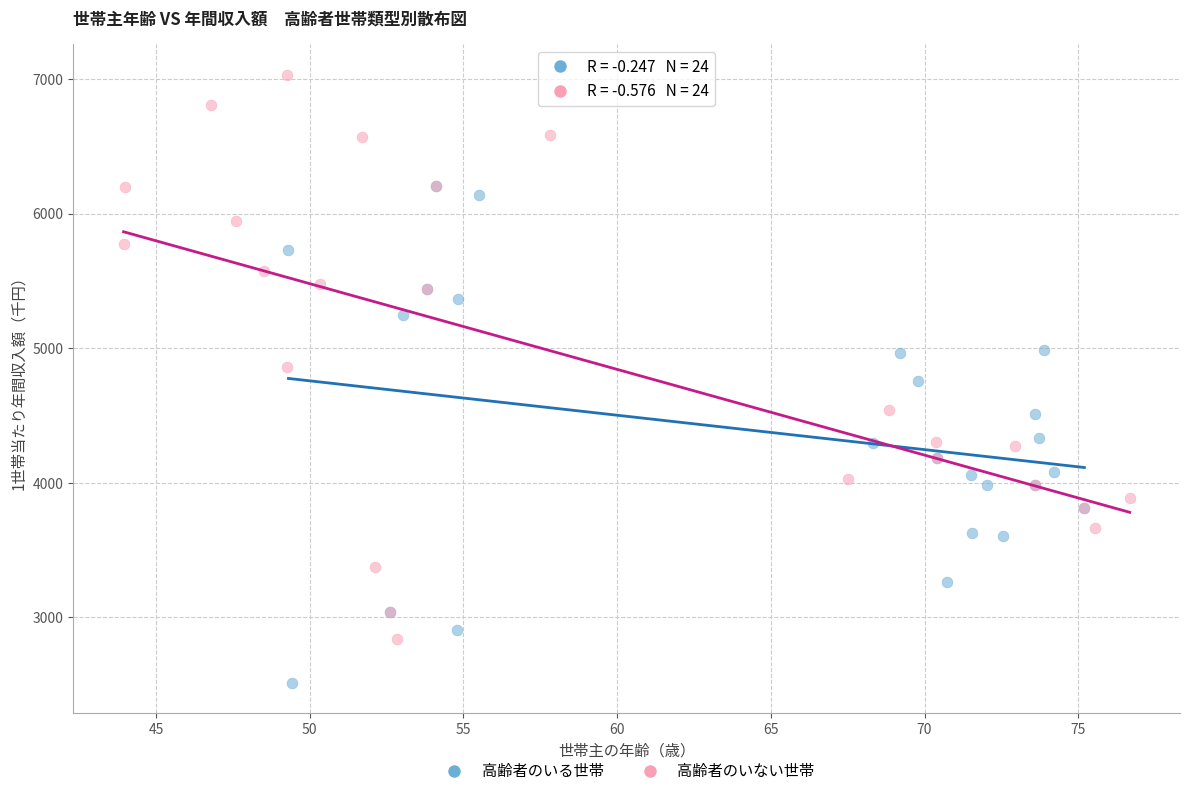

Which series reaches the maximum Y coordinate?

高齢者のいない世帯